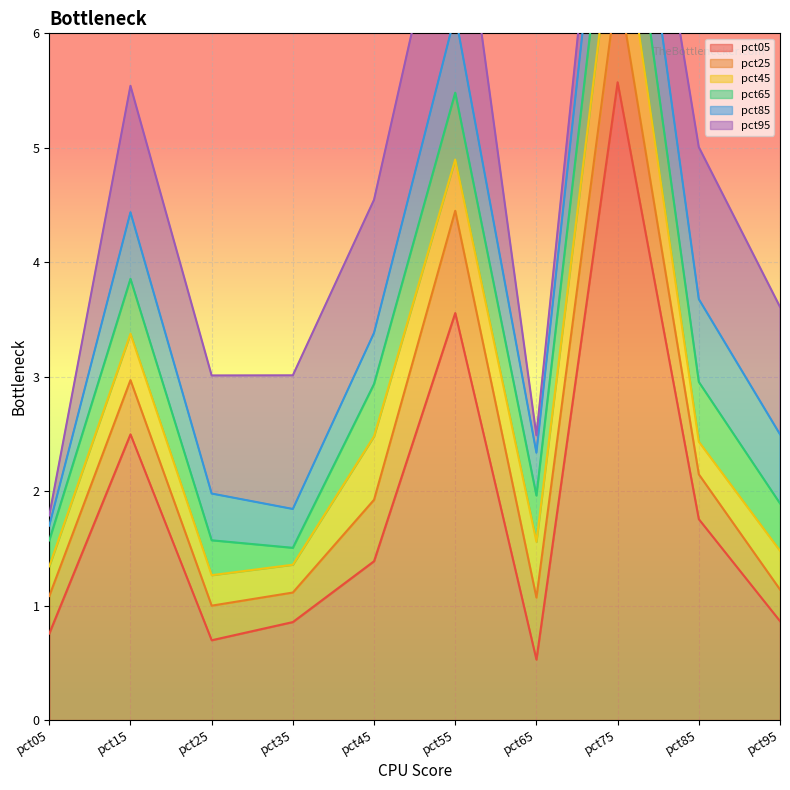

What is the spread (max minus min) of values at pct55?

3.1